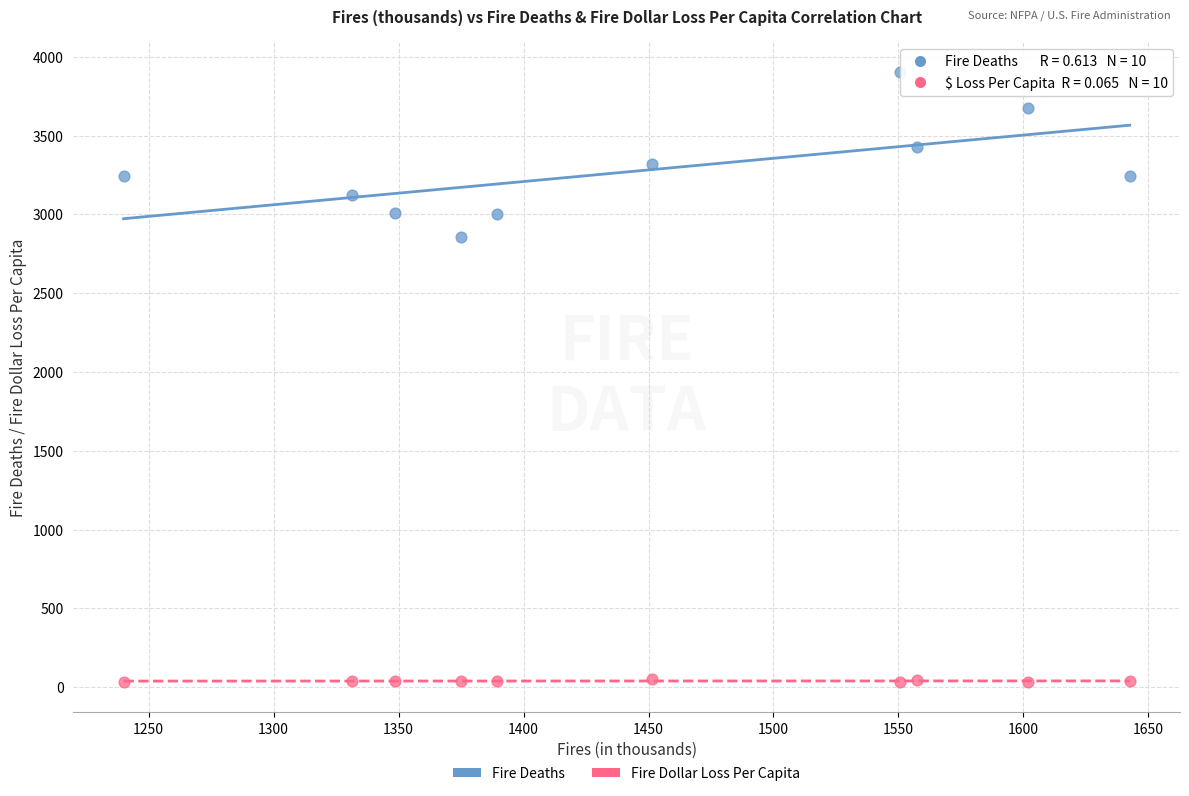

Across all data points, what is the range of X values (max minus min)?

402.5